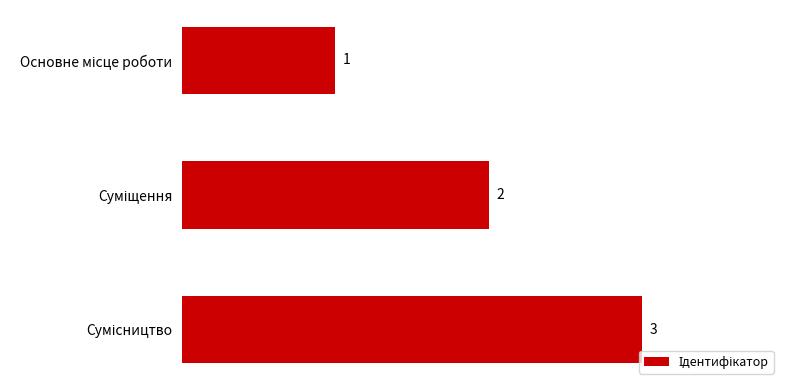

What is the value of the 3rd bar from the top?

3